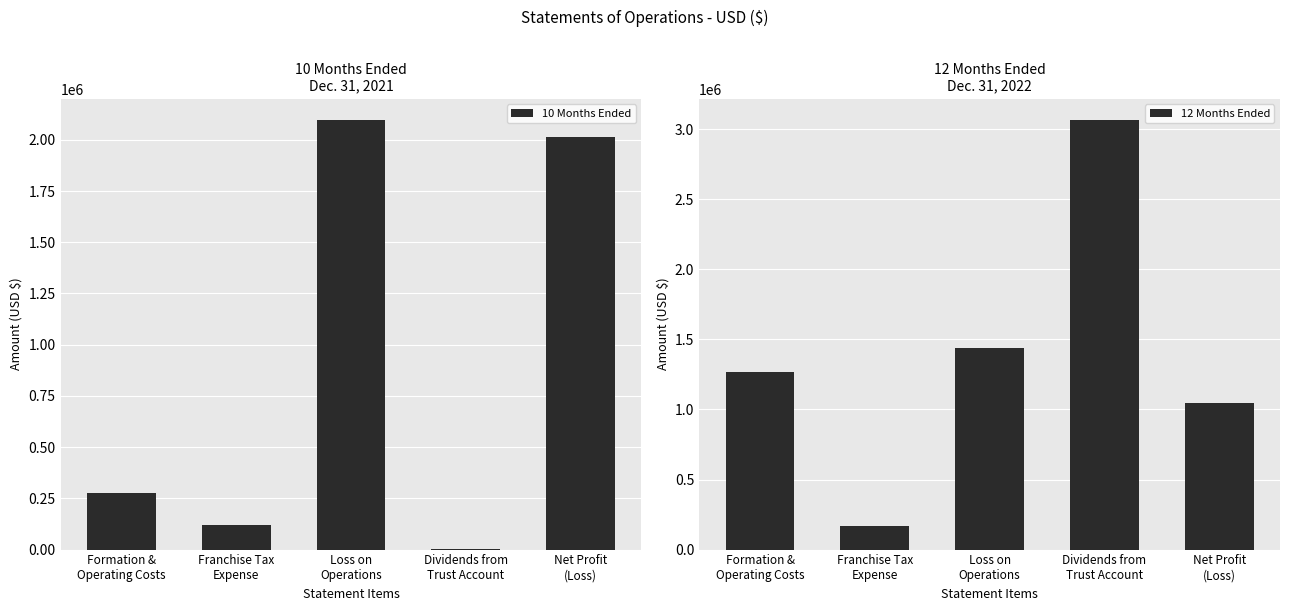

At which category is the sum across all series the highest?

Loss on
Operations